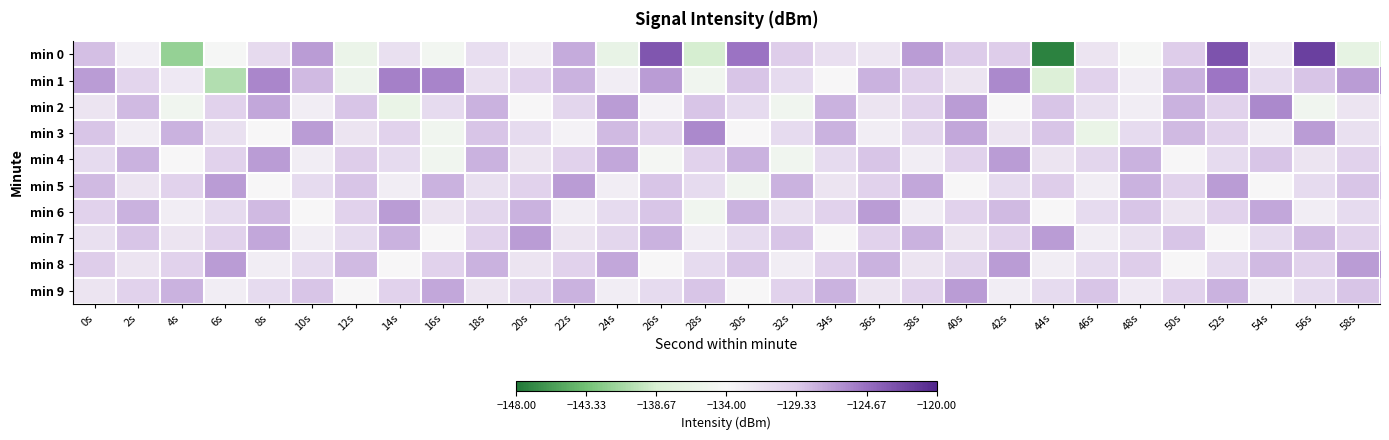

What is the total value across all series at 56s?

-1298.2